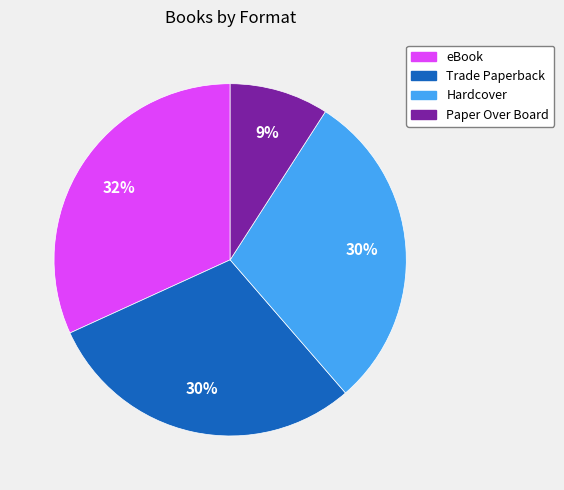

Combined, do Paper Over Board and eBook account for over 50%?

No